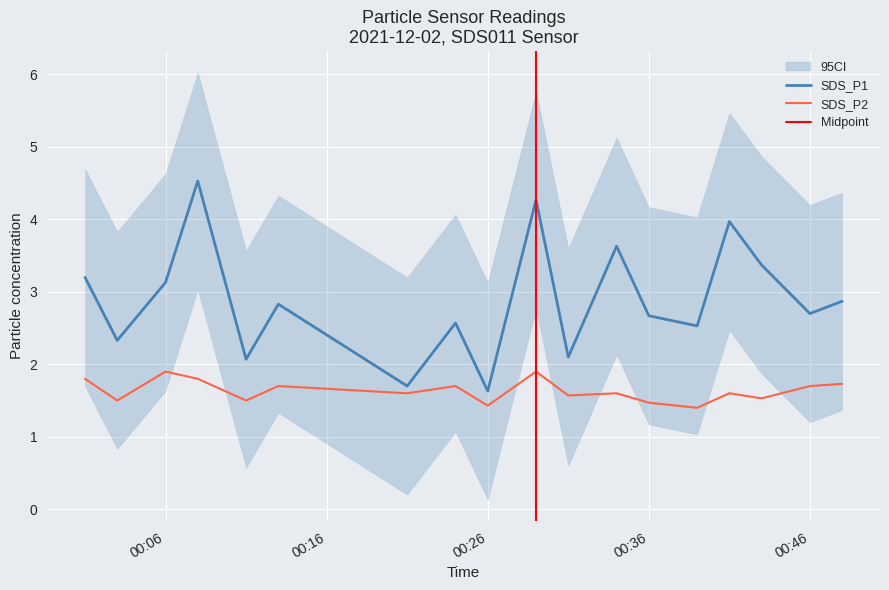

Reading left to right, transcribe all the data shown in this chart.

SDS_P1: 3.2	2.3	3.1	4.5	2.1	2.8	1.7	2.6	1.6	4.3	2.1	3.6	2.7	2.5	4.0	3.4	2.7	2.9
SDS_P2: 1.8	1.5	1.9	1.8	1.5	1.7	1.6	1.7	1.4	1.9	1.6	1.6	1.5	1.4	1.6	1.5	1.7	1.7